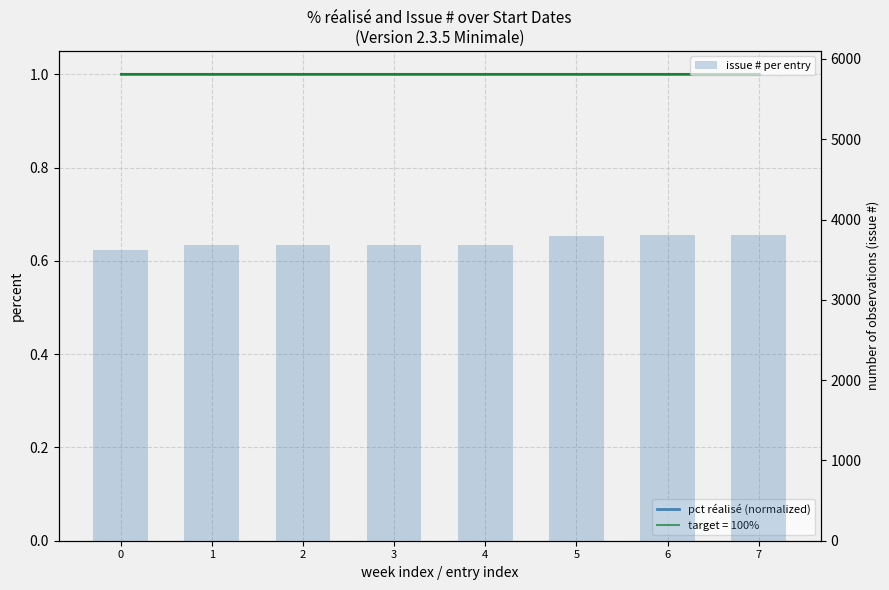

List the series in order of their overall mean, lowest first.

pct réalisé (normalized), issue # per entry